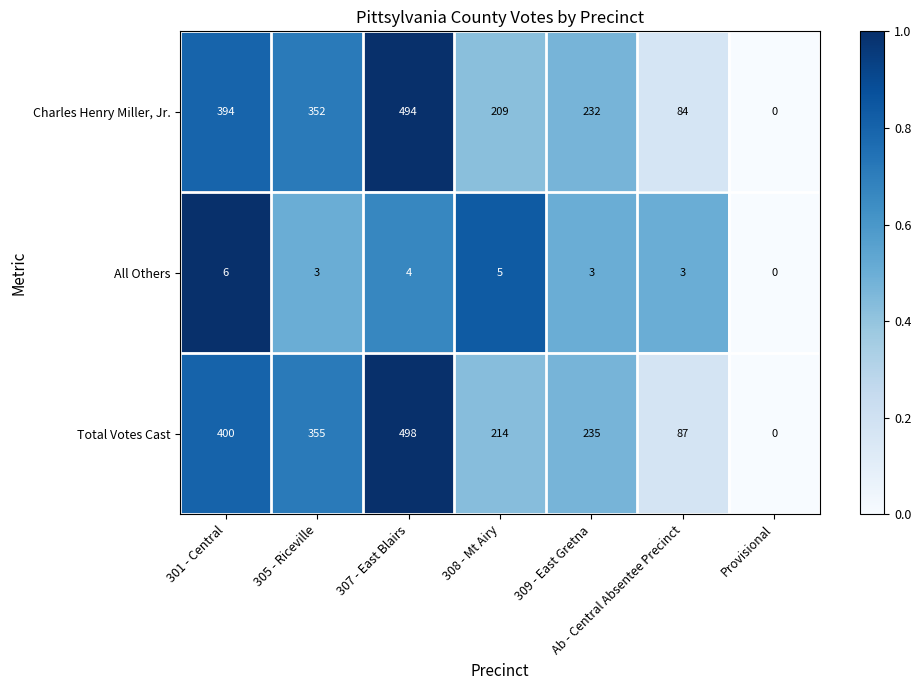

Which series has the widest spread of values?

Total Votes Cast